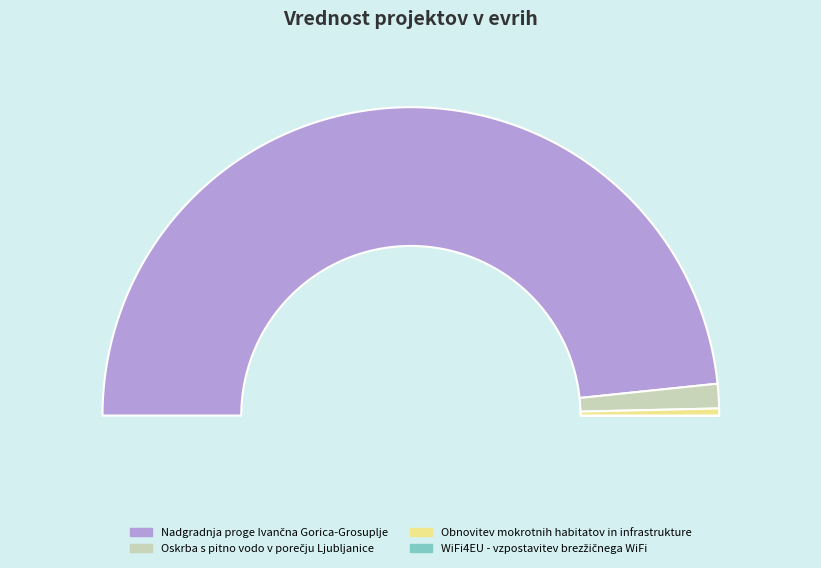

How many segments does this pie chart have?

4